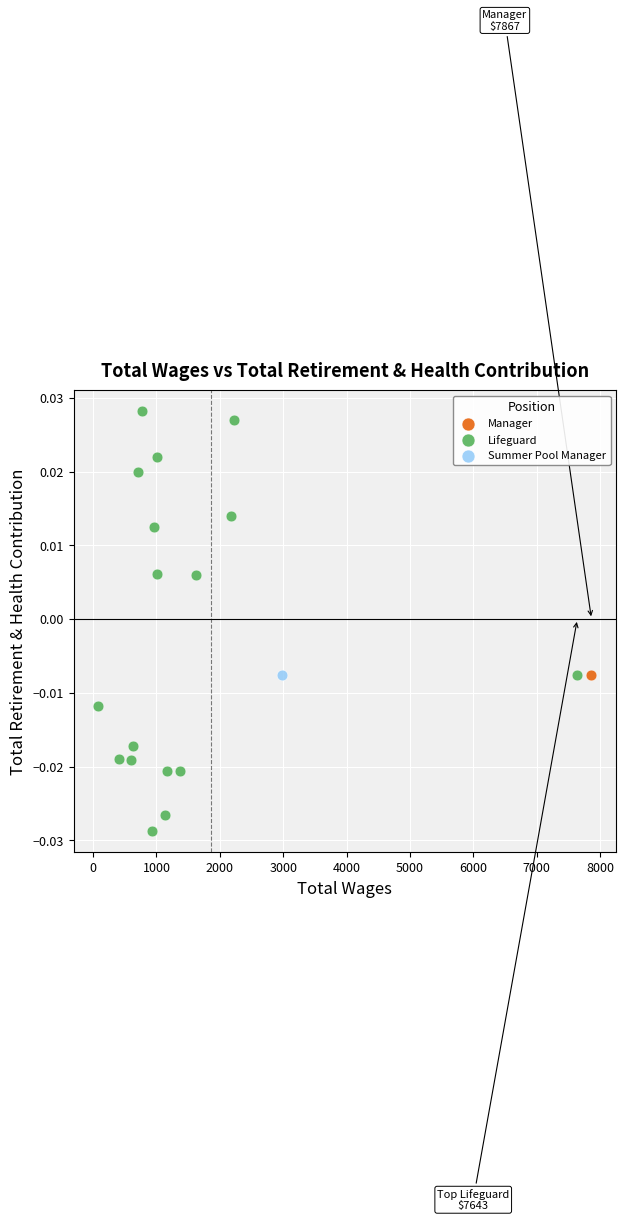

What are all the series names shown in the legend?

Manager, Lifeguard, Summer Pool Manager